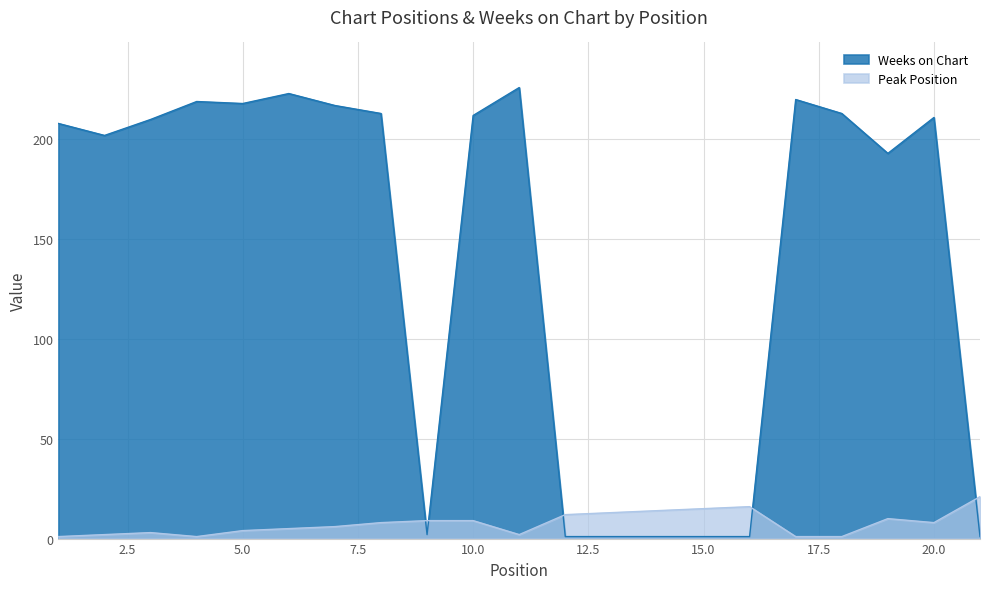

What is the total value across all series at 19?

203